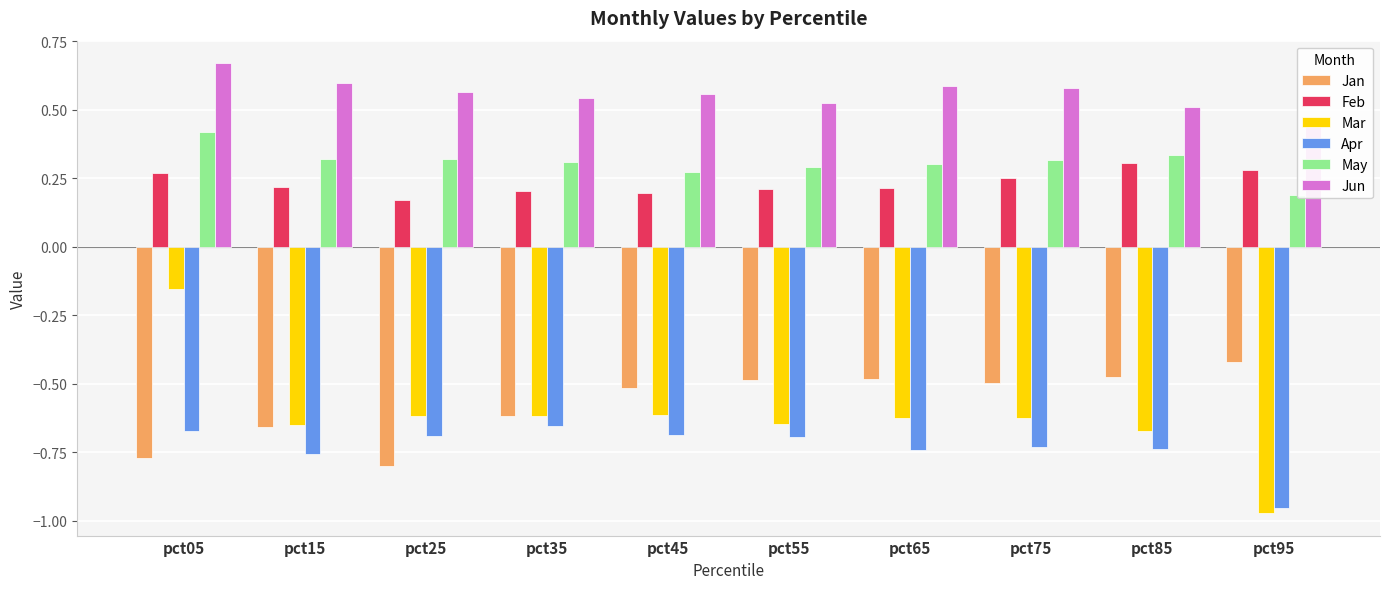

Are the bars grouped side by side (vs. stacked)?

Yes